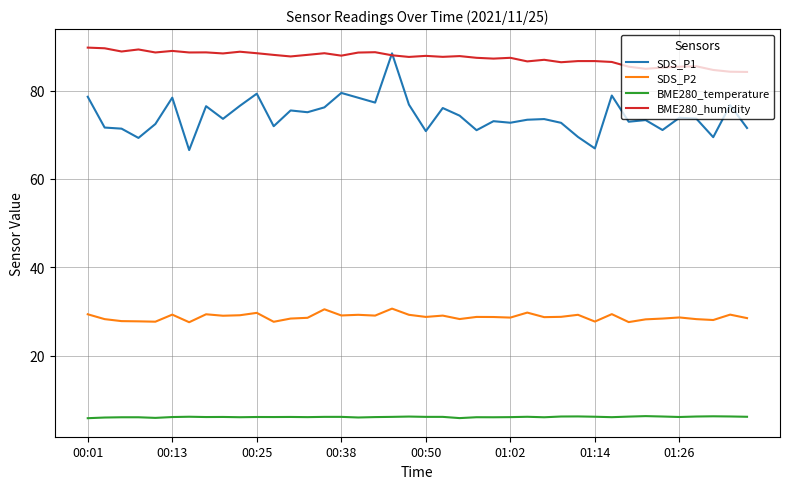

What are all the series names shown in the legend?

SDS_P1, SDS_P2, BME280_temperature, BME280_humidity